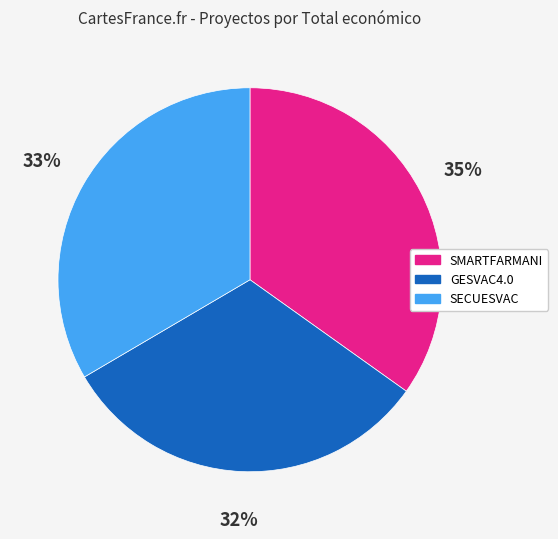

Is SECUESVAC the majority of the pie?

No